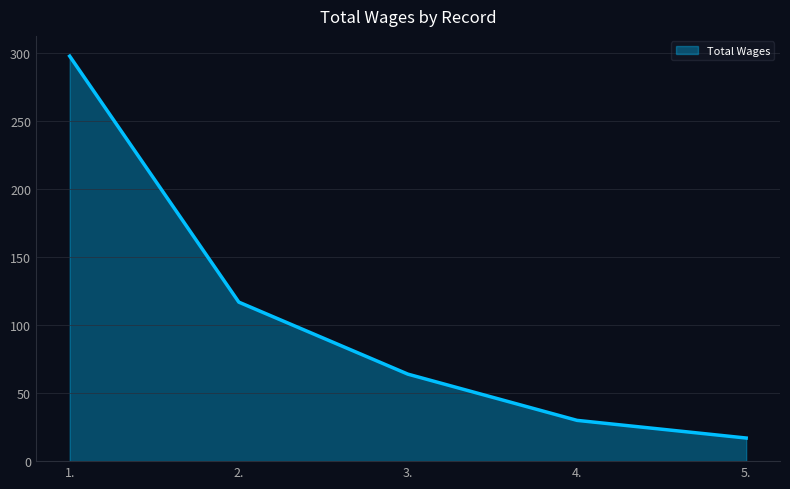

How many categories are shown in the chart?

5